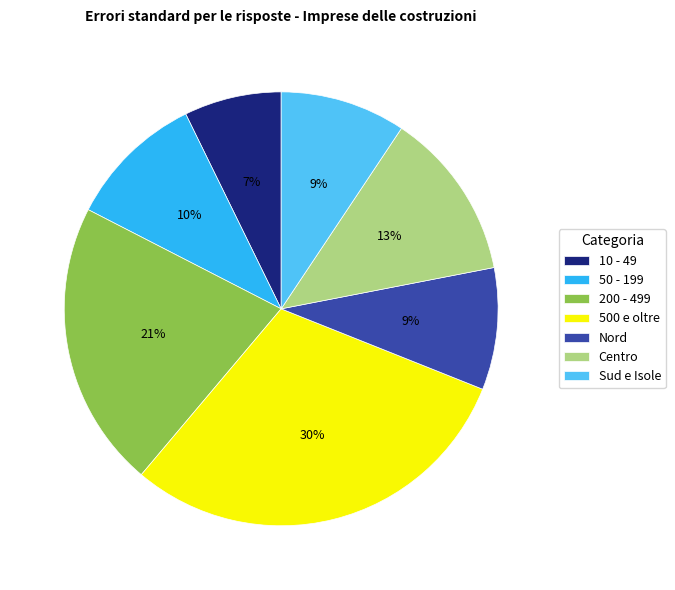

What percentage is the 200 - 499 slice, to the nearest percent?

21%